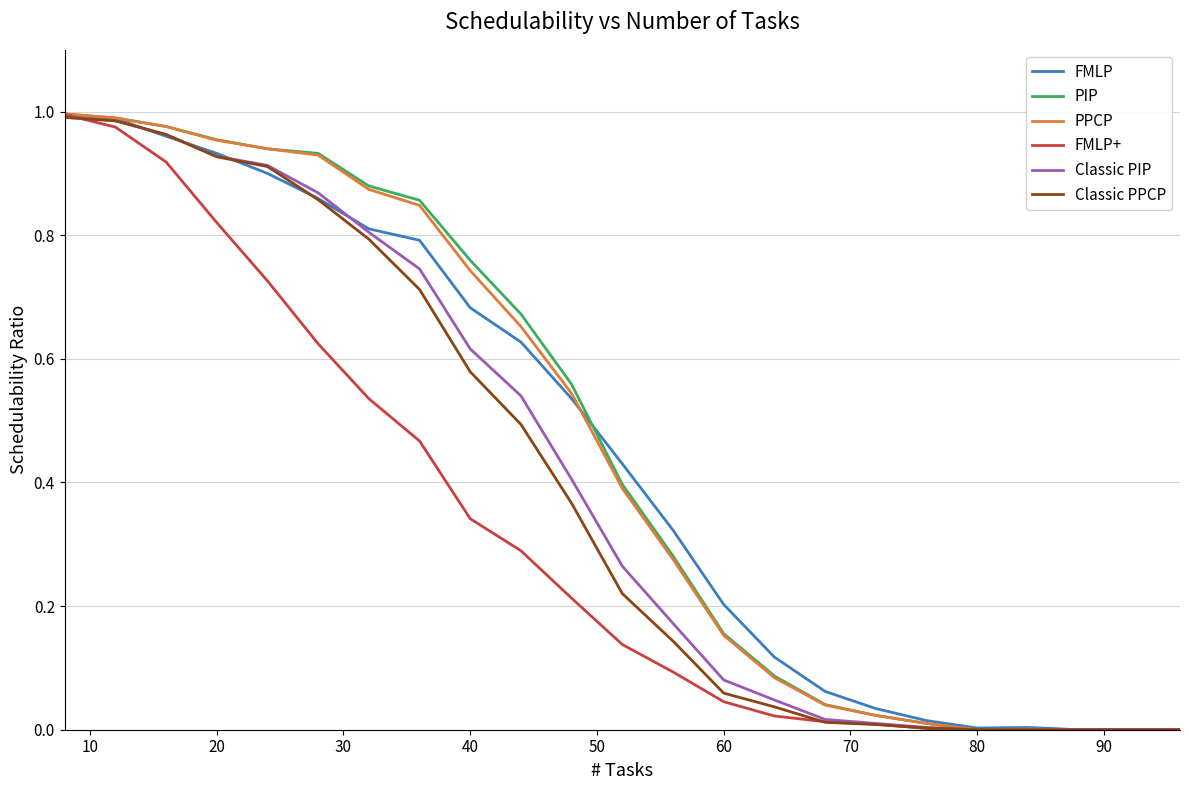

Is this an area chart (filled region under the line)?

No